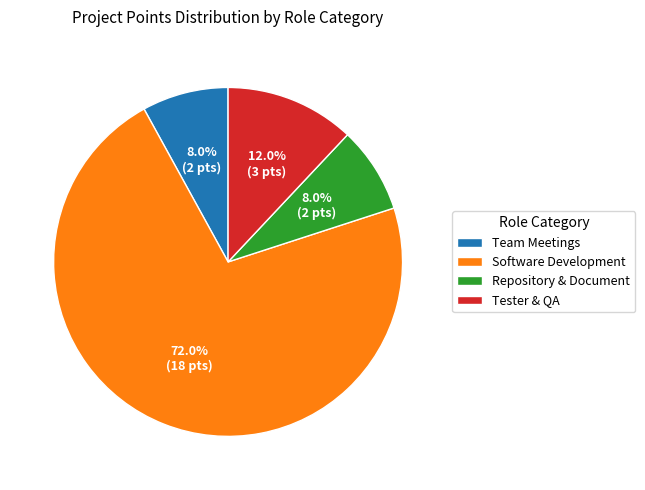

Approximately how many times larger is the value at Team Meetings compared to Repository & Document?

1.0